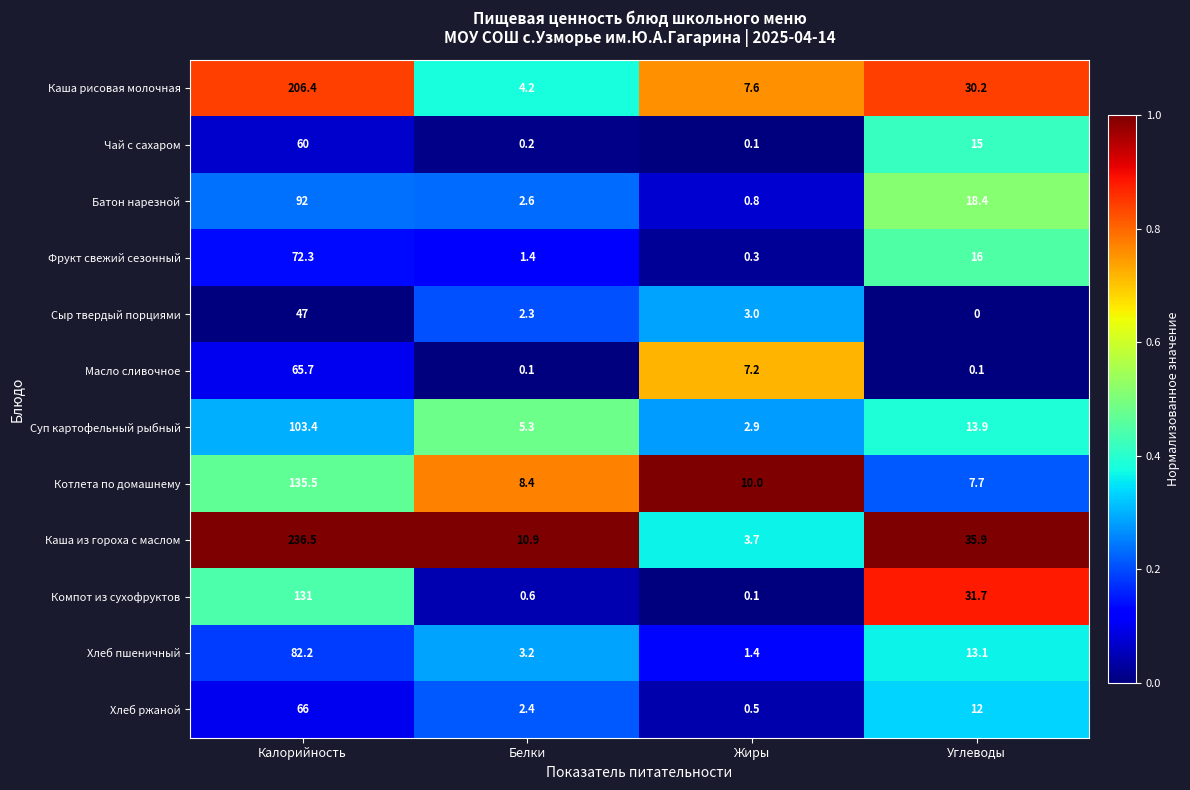

Which label corresponds to the smallest value in the chart?

Углеводы